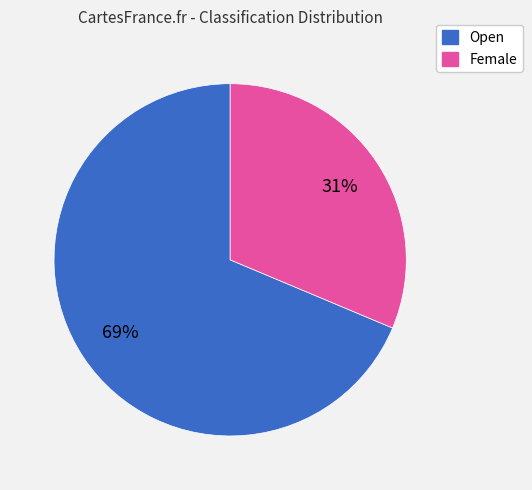

Rank the categories by value from highest to lowest.

Open, Female